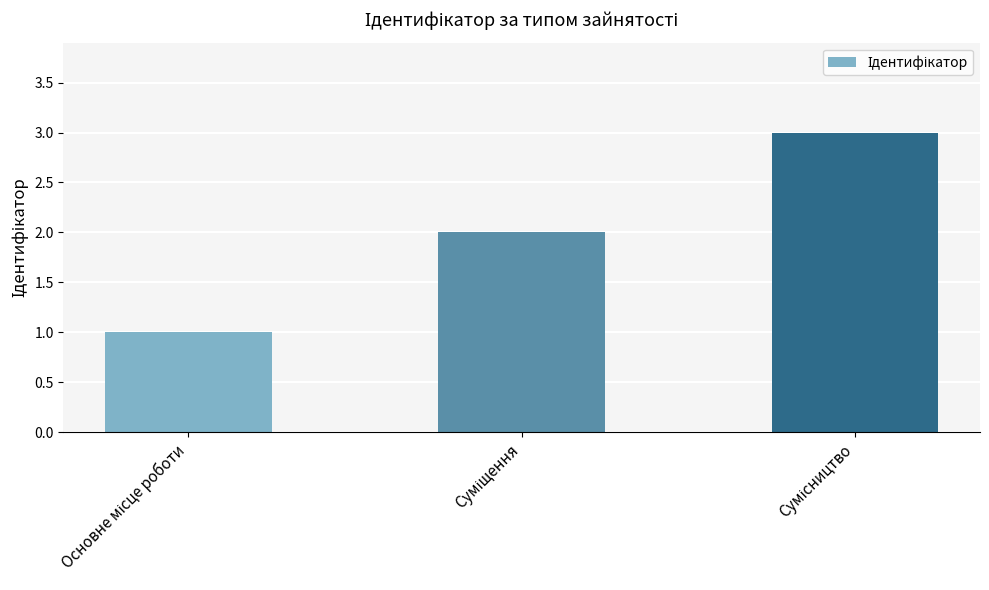

What is the sum of all values?

6